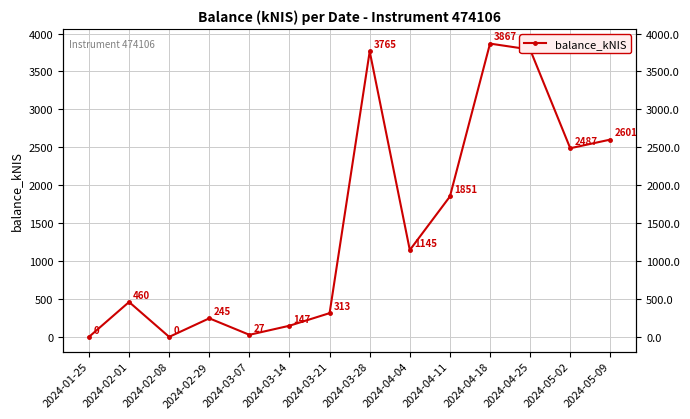

Reading left to right, transcribe all the data shown in this chart.

2024-01-25=0.0	2024-02-01=460.1	2024-02-08=0.0	2024-02-29=244.8	2024-03-07=27.4	2024-03-14=147.1	2024-03-21=313.2	2024-03-28=3764.8	2024-04-04=1144.7	2024-04-11=1851.1	2024-04-18=3867.1	2024-04-25=3788.7	2024-05-02=2487.3	2024-05-09=2601.5